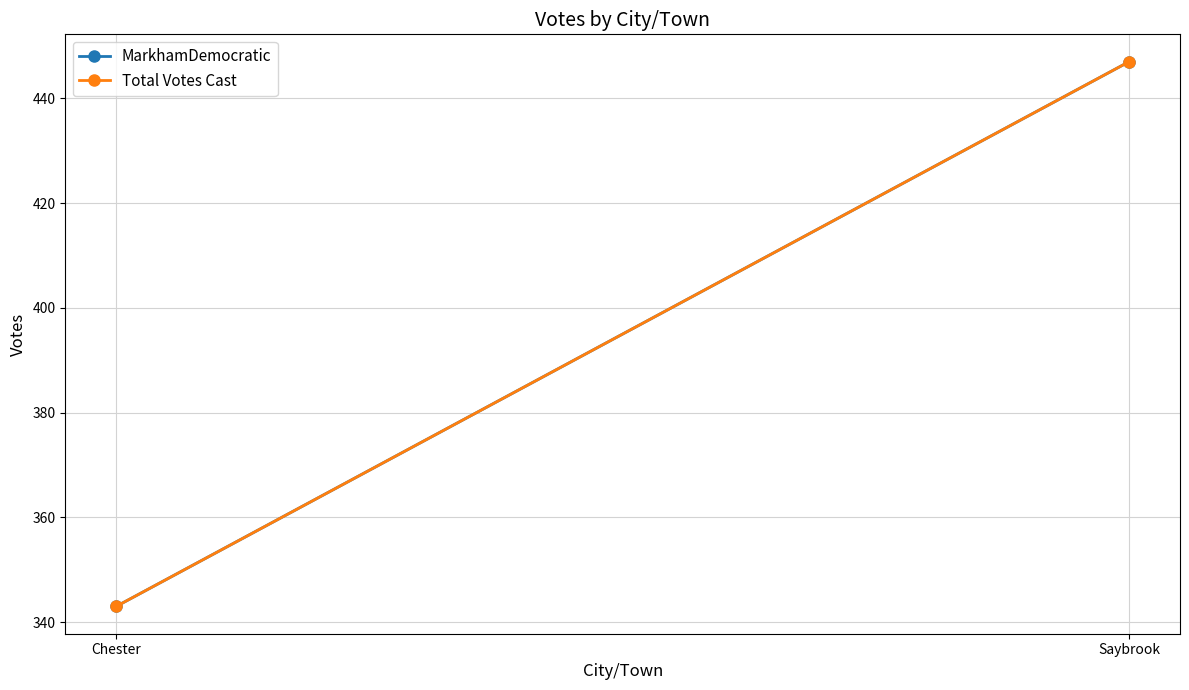

What is the approximate value of Total Votes Cast at Chester, to the nearest 10?

340